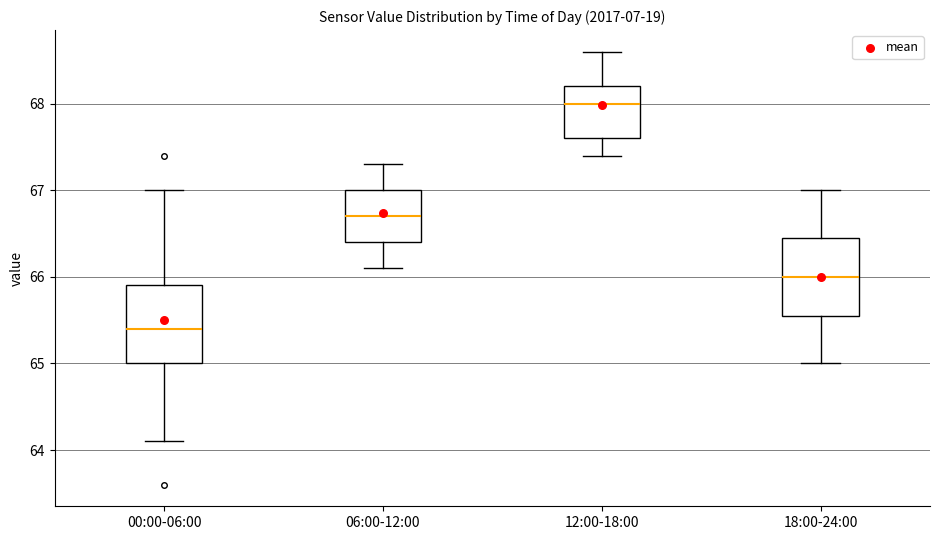

Reading left to right, transcribe this box plot: for each box, give where its median line is, the range the box spans, and where its two whiskers end, as read against the y-axis. The values are not printed on the chart, so give them approximately, as read against the axis.

00:00-06:00: median 65.4, box 65.0 to 65.9, whiskers 64.1 to 67.0
06:00-12:00: median 66.7, box 66.4 to 67.0, whiskers 66.1 to 67.3
12:00-18:00: median 68.0, box 67.6 to 68.2, whiskers 67.4 to 68.6
18:00-24:00: median 66.0, box 65.6 to 66.5, whiskers 65.0 to 67.0